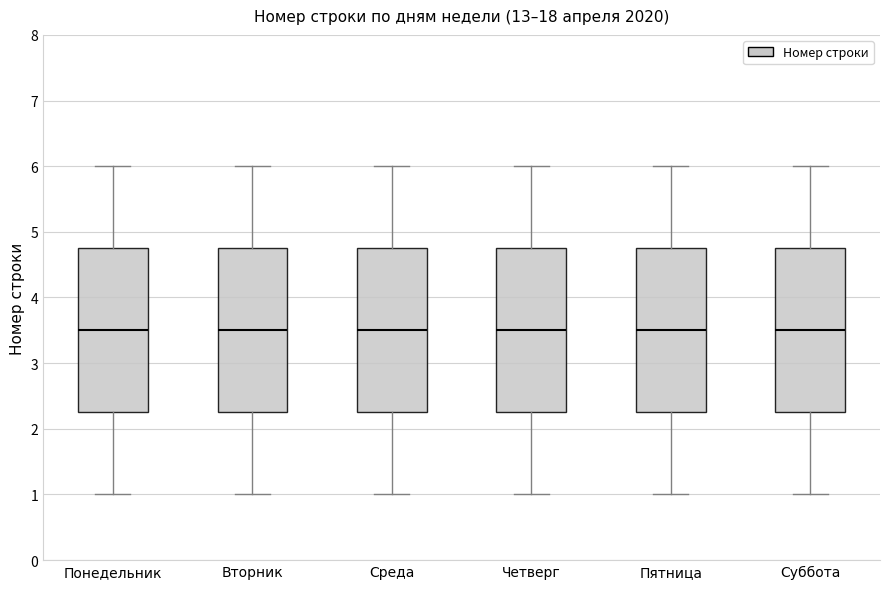

Where is the upper edge of the box for Четверг on the y-axis? The values are not printed on the chart, so give them approximately, as read against the axis.

4.8